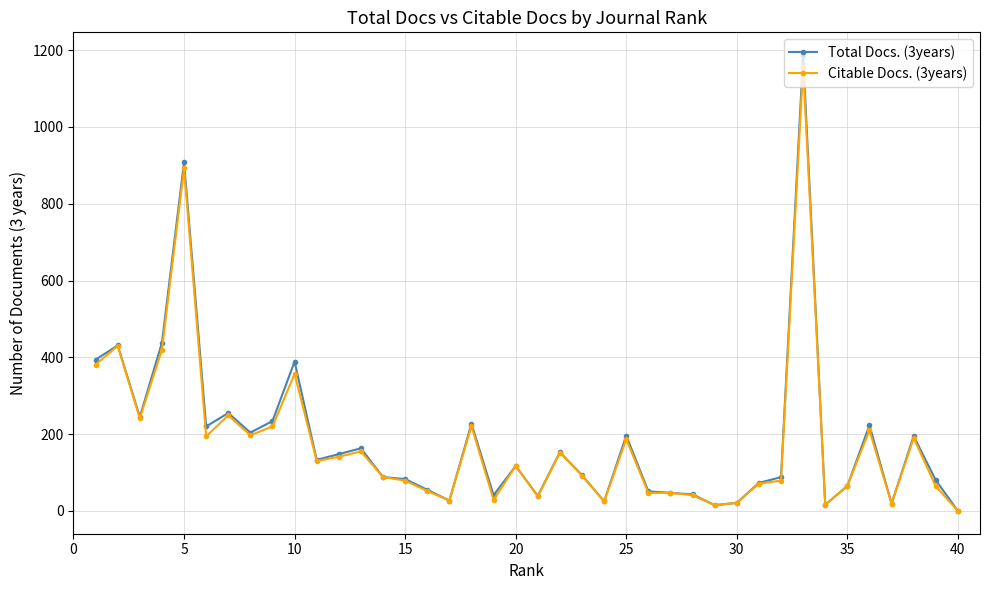

Count the number of data series in this chart.

2